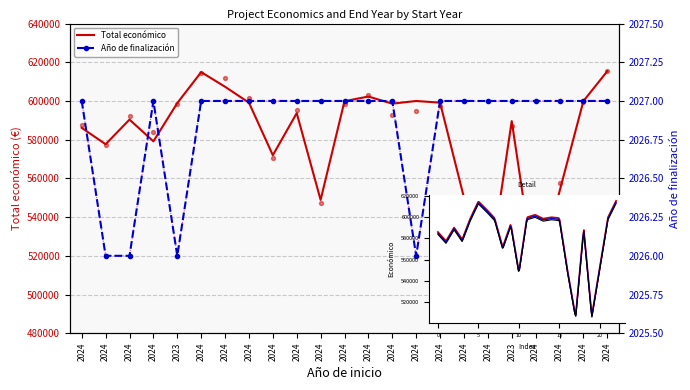

Is the value of Año de finalización at 2024 greater than the value of Total económico at 2023?

No